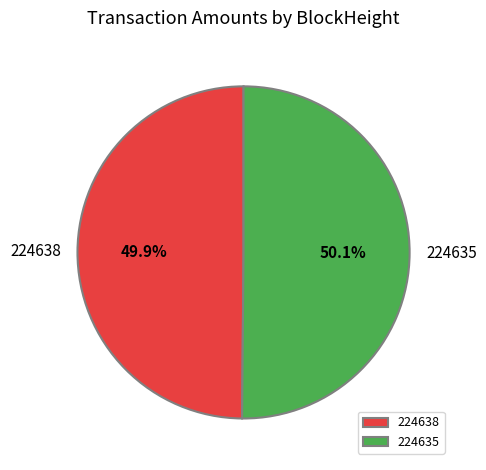

To the nearest percent, what is the average slice percentage?

50%